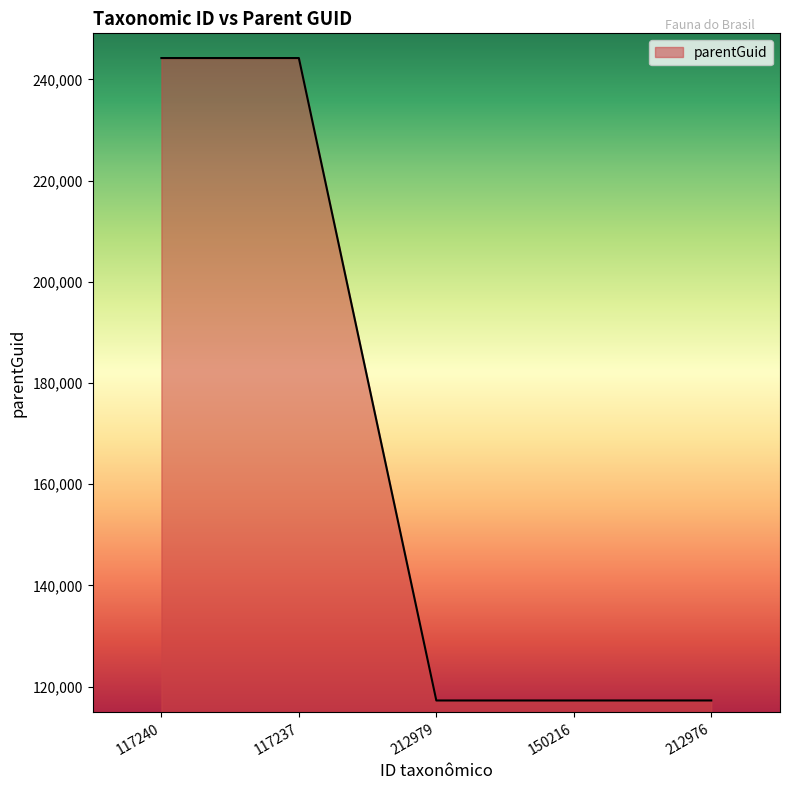

True or false: there are more than 2 points higher than both neighbors.

False